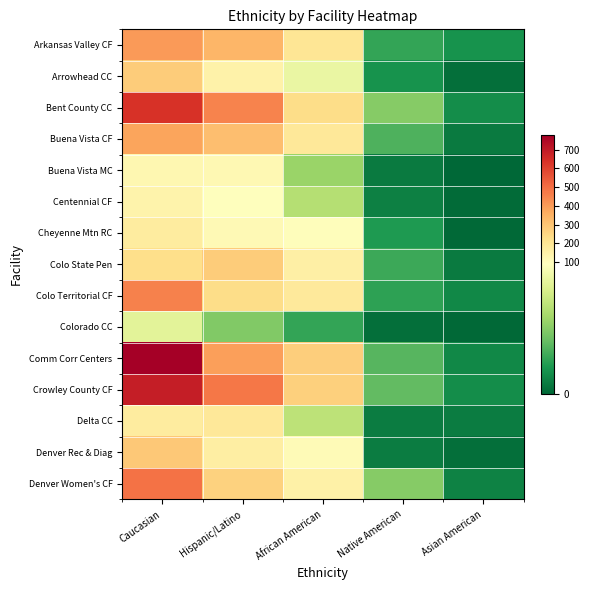

Reading left to right, what are all the values shown in this chart?

Arkansas Valley CF: Caucasian=406	Hispanic/Latino=338	African American=200	Native American=24	Asian American=16
Arrowhead CC: Caucasian=282	Hispanic/Latino=143	African American=79	Native American=16	Asian American=3
Bent County CC: Caucasian=636	Hispanic/Latino=450	African American=230	Native American=44	Asian American=14
Buena Vista CF: Caucasian=381	Hispanic/Latino=318	African American=189	Native American=30	Asian American=7
Buena Vista MC: Caucasian=122	Hispanic/Latino=119	African American=50	Native American=7	Asian American=0
Centennial CF: Caucasian=138	Hispanic/Latino=88	African American=58	Native American=9	Asian American=2
Cheyenne Mtn RC: Caucasian=174	Hispanic/Latino=113	African American=97	Native American=19	Asian American=1
Colo State Pen: Caucasian=225	Hispanic/Latino=282	African American=153	Native American=26	Asian American=7
Colo Territorial CF: Caucasian=457	Hispanic/Latino=230	African American=184	Native American=22	Asian American=12
Colorado CC: Caucasian=75	Hispanic/Latino=43	African American=24	Native American=3	Asian American=1
Comm Corr Centers: Caucasian=779	Hispanic/Latino=395	African American=274	Native American=32	Asian American=12
Crowley County CF: Caucasian=691	Hispanic/Latino=481	African American=271	Native American=35	Asian American=14
Delta CC: Caucasian=169	Hispanic/Latino=188	African American=61	Native American=8	Asian American=8
Denver Rec & Diag: Caucasian=290	Hispanic/Latino=159	African American=109	Native American=8	Asian American=3
Denver Women's CF: Caucasian=492	Hispanic/Latino=266	African American=151	Native American=44	Asian American=10